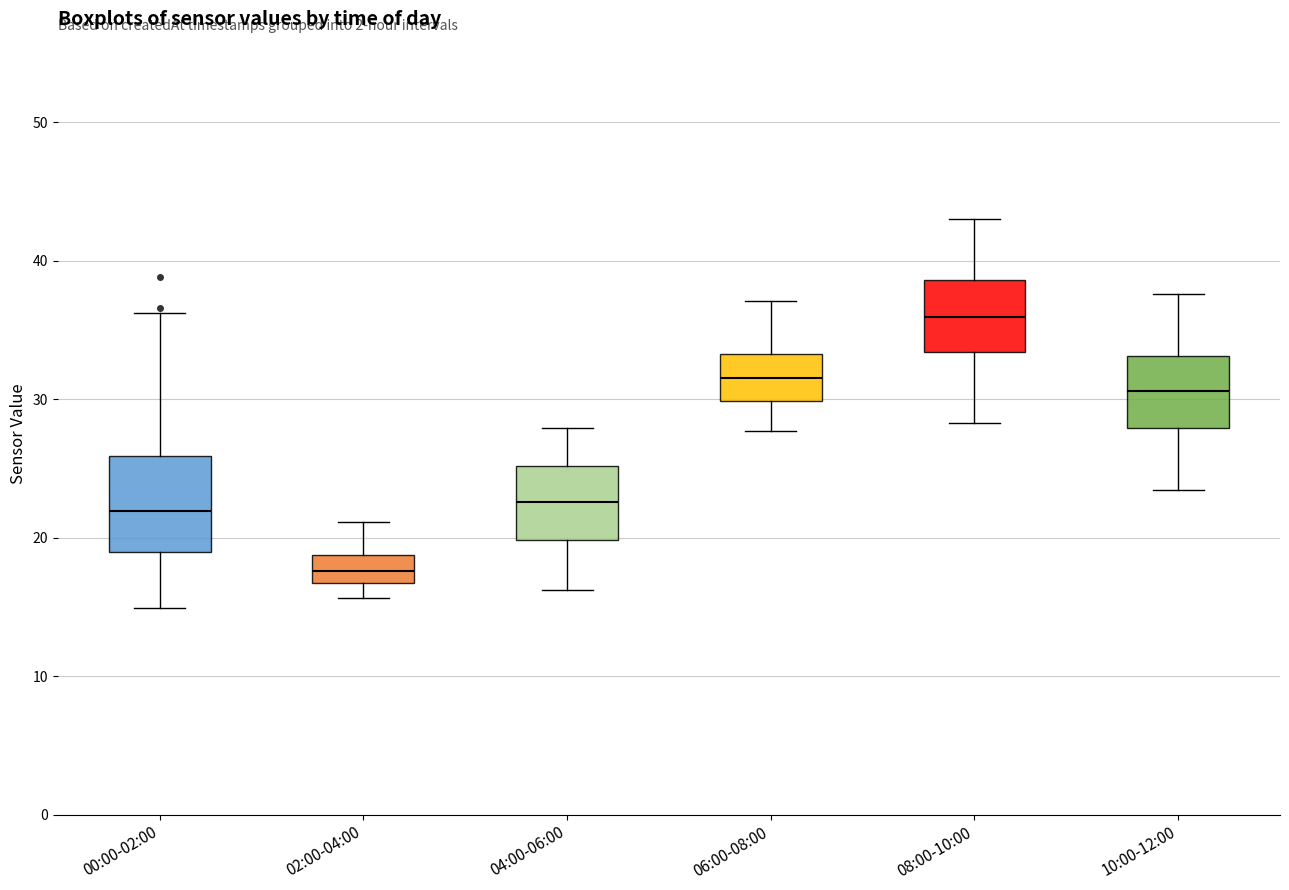

Reading left to right, transcribe this box plot: for each box, give where its median line is, the range the box spans, and where its two whiskers end, as read against the y-axis. The values are not printed on the chart, so give them approximately, as read against the axis.

00:00-02:00: median 22, box 19 to 26, whiskers 15 to 36
02:00-04:00: median 18, box 17 to 19, whiskers 16 to 21
04:00-06:00: median 23, box 20 to 25, whiskers 16 to 28
06:00-08:00: median 32, box 30 to 33, whiskers 28 to 37
08:00-10:00: median 36, box 33 to 39, whiskers 28 to 43
10:00-12:00: median 31, box 28 to 33, whiskers 23 to 38